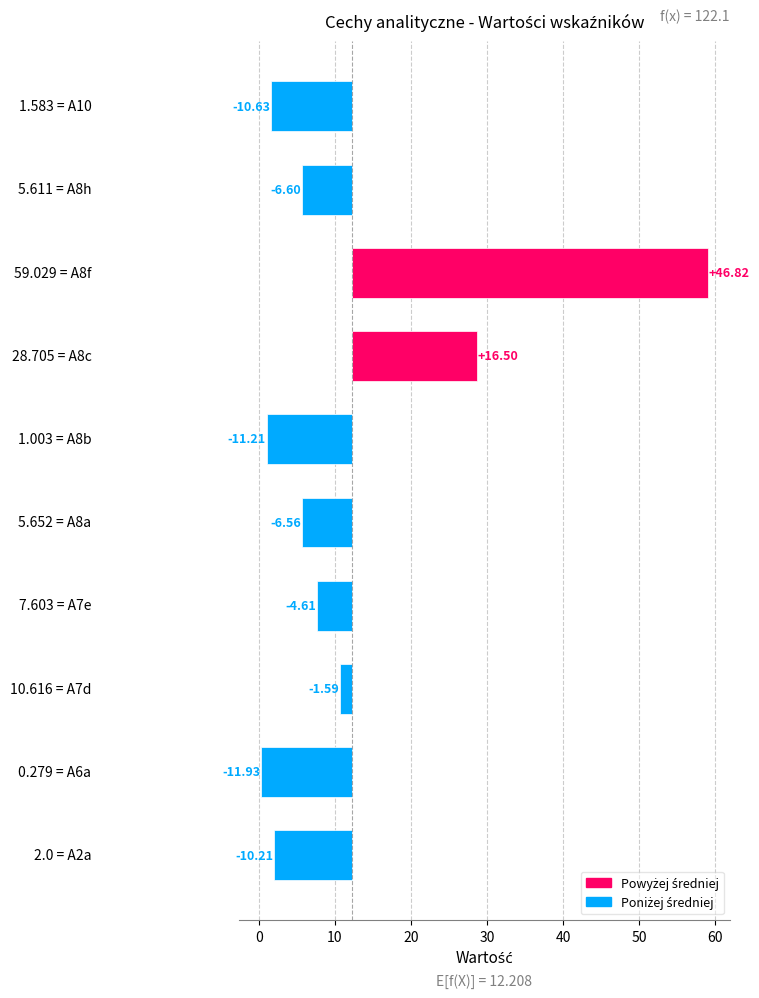

How many values are below -6?

6